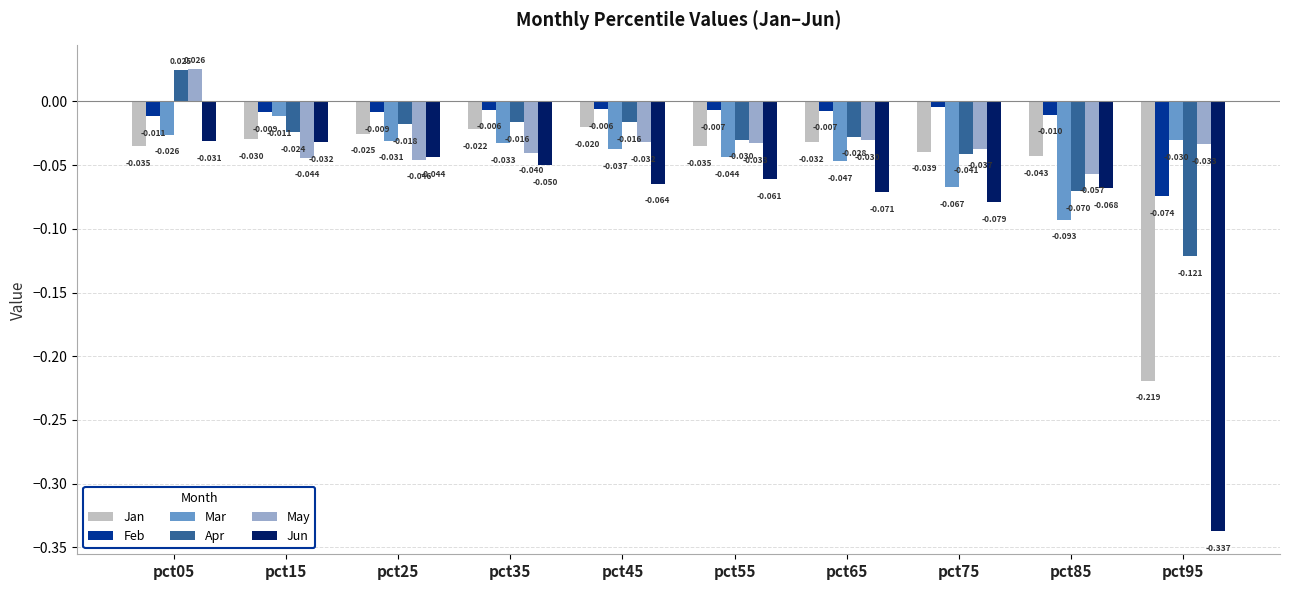

How many bars are there in each group?

6